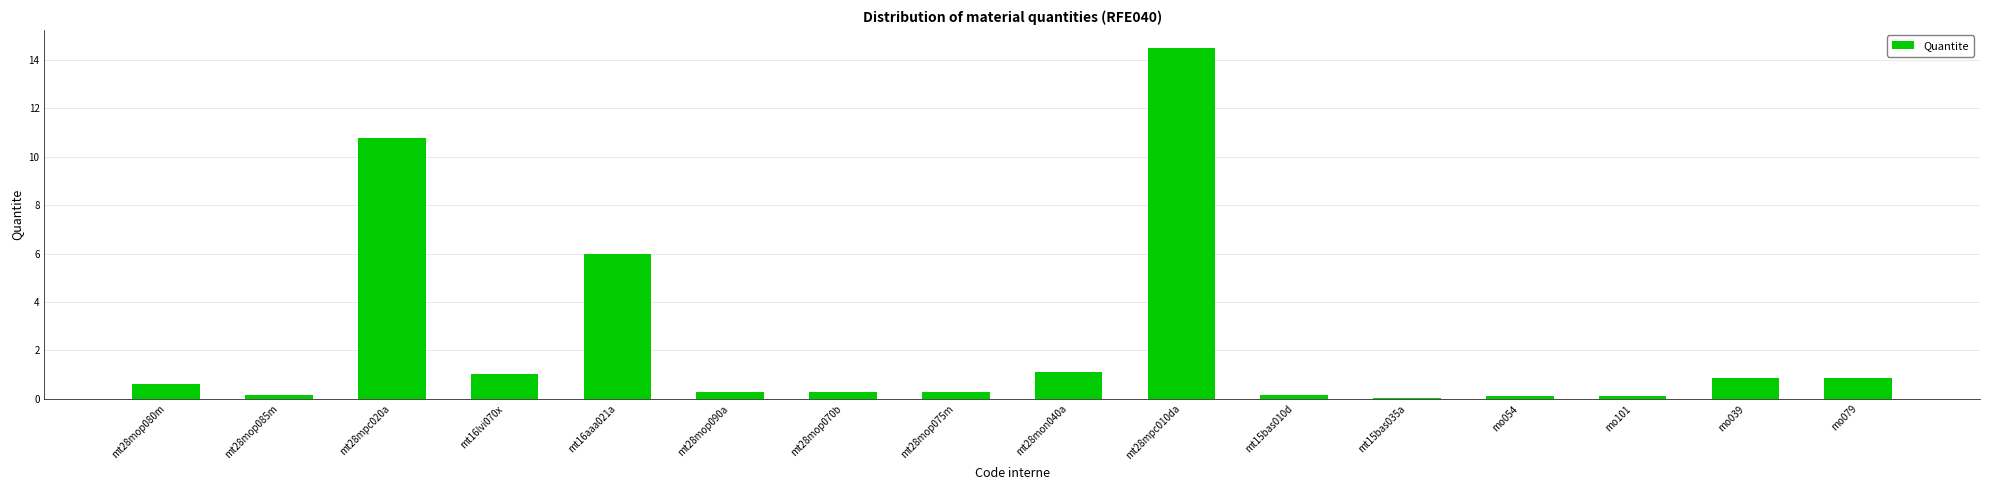

The chart shows a value of 0.9 at mo079. True or false?

True